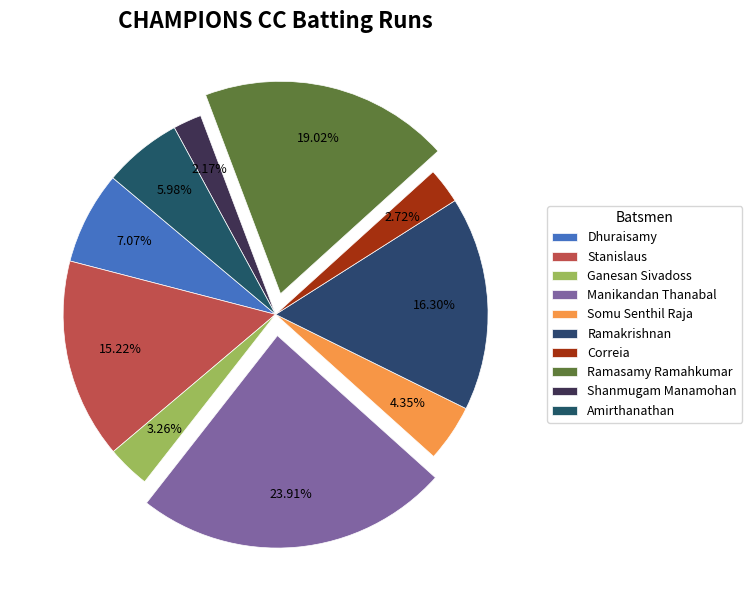

How many segments does this pie chart have?

10